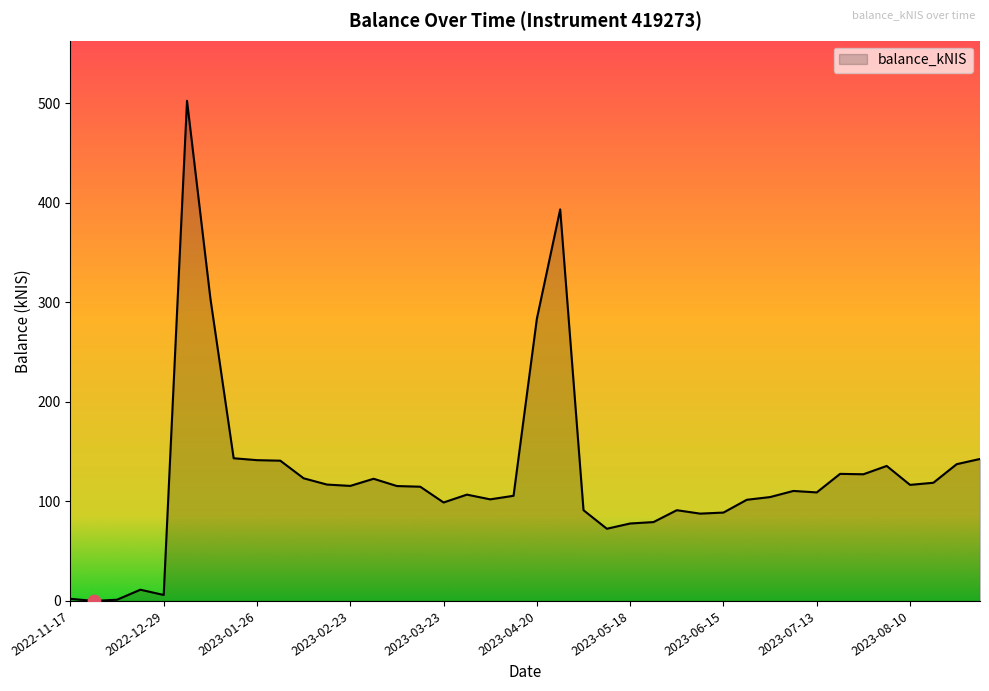

What is the greatest value displayed?

502.3